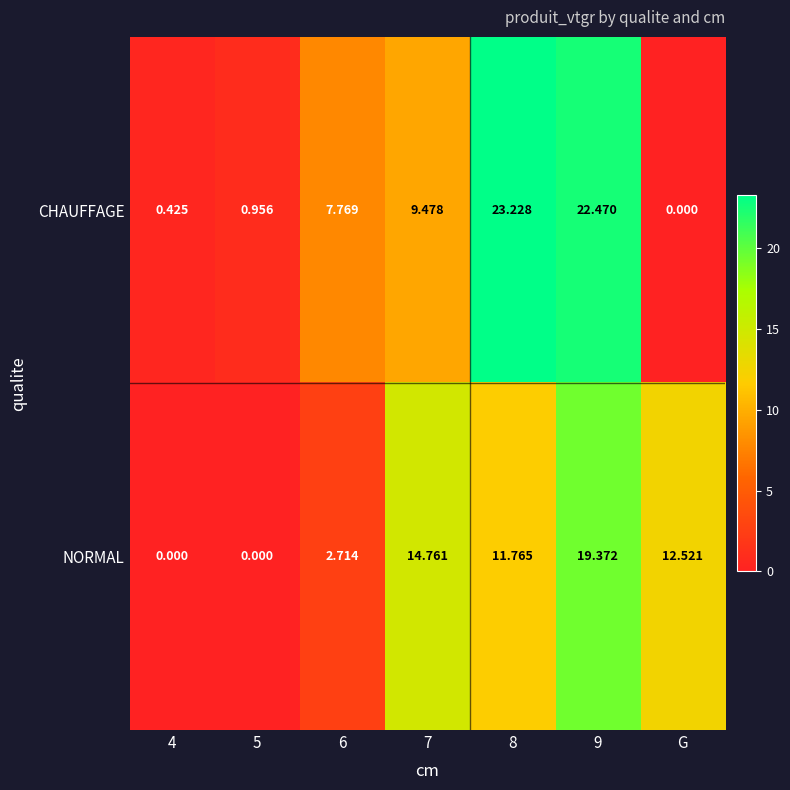

At 8, list the series in order from smallest to largest.

NORMAL, CHAUFFAGE